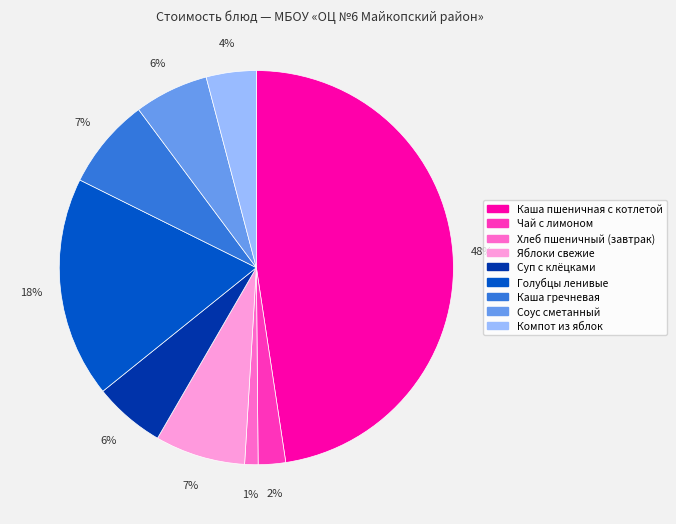

To the nearest percent, what is the difference between the Чай с лимоном and Хлеб пшеничный (завтрак) slice percentages?

1%